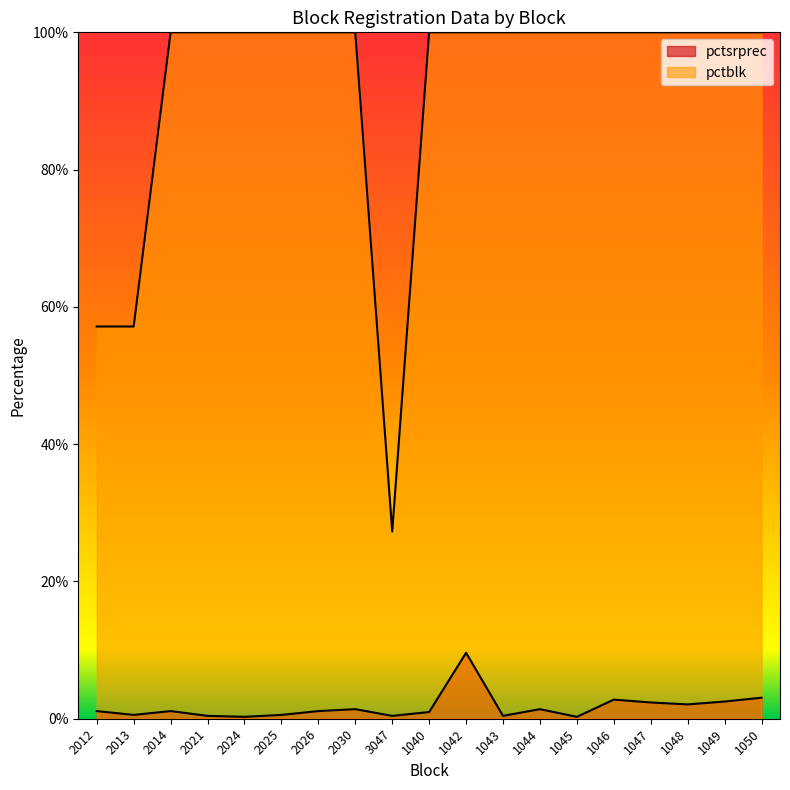

At which label is pctblk closest to 63?

2012